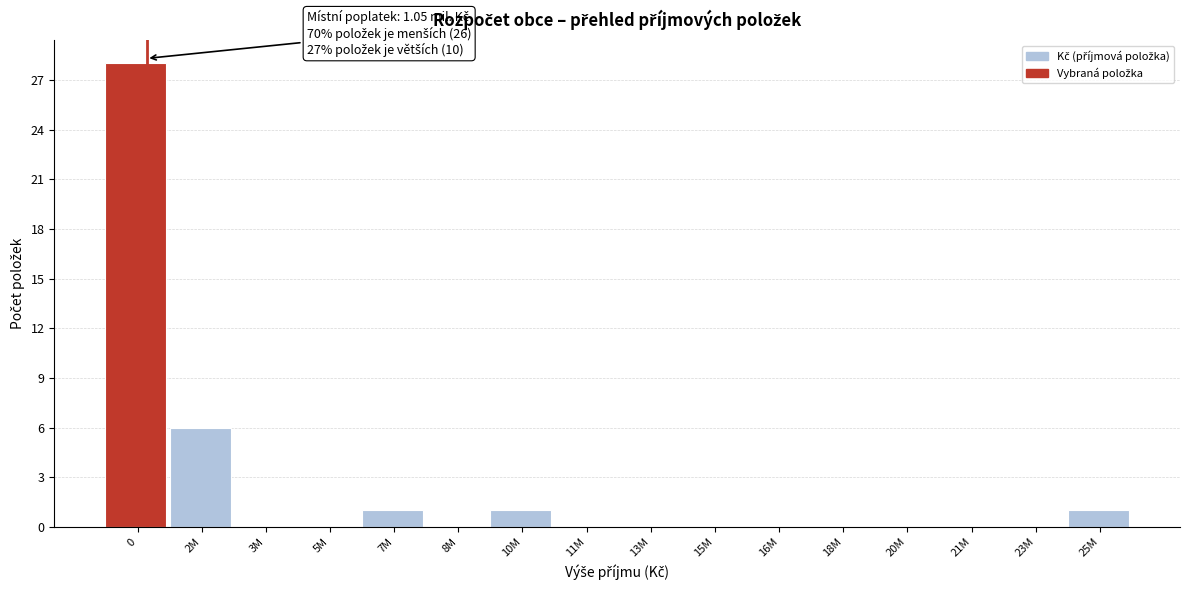

Reading right to left, extract all data points from this chart.

25M=1	23M=0	21M=0	20M=0	18M=0	16M=0	15M=0	13M=0	11M=0	10M=1	8M=0	7M=1	5M=0	3M=0	2M=6	0=28